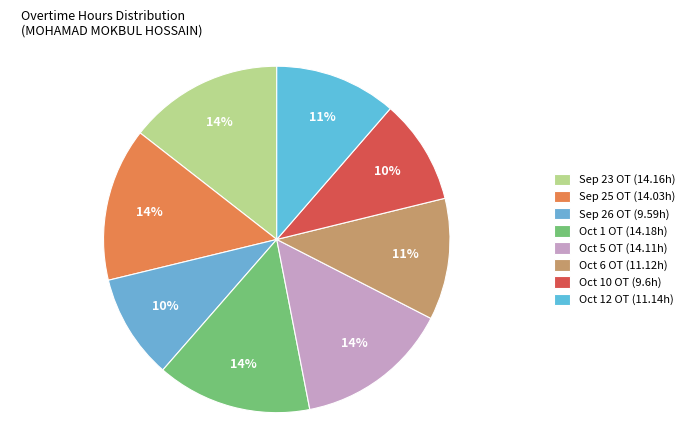

How many slices are in this pie chart?

8